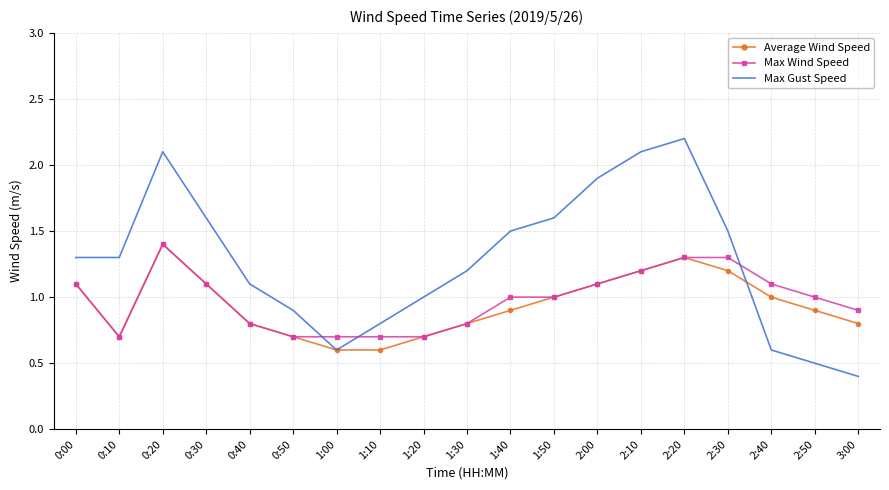

Count the Average Wind Speed values in the range 0 to 1.

12